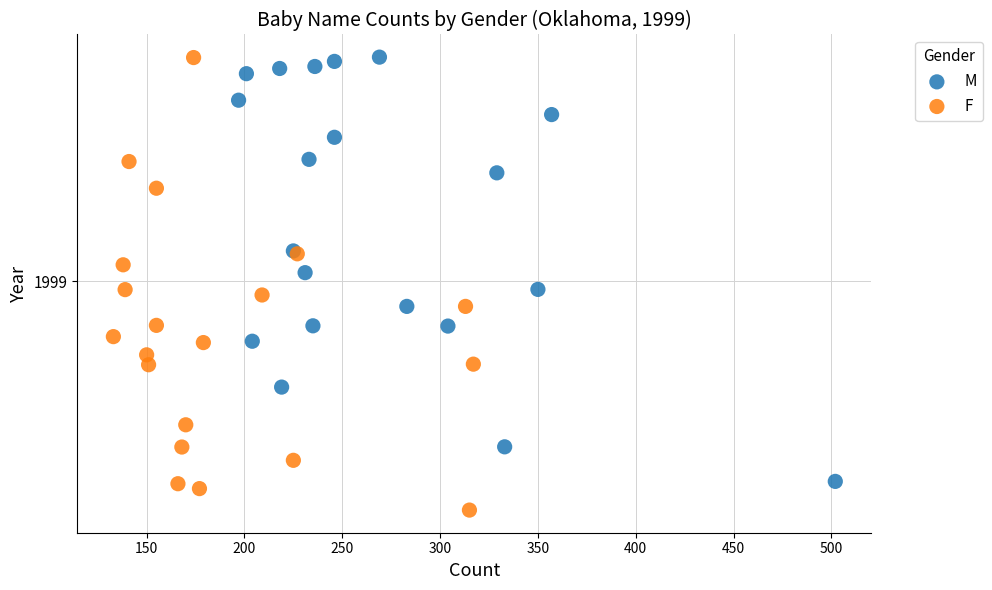

What are all the series names shown in the legend?

M, F